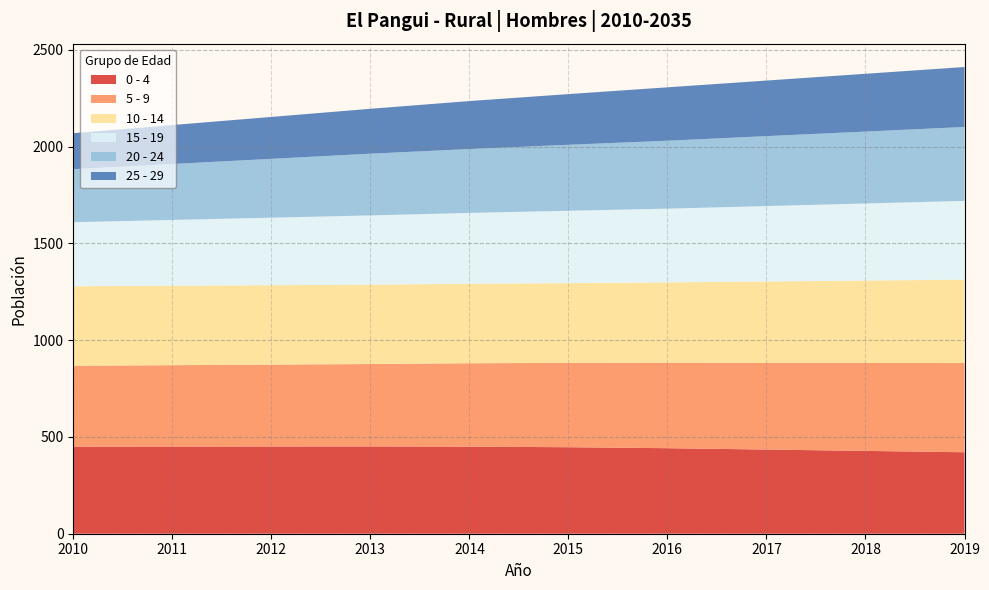

What is the maximum value for 0 - 4?

451